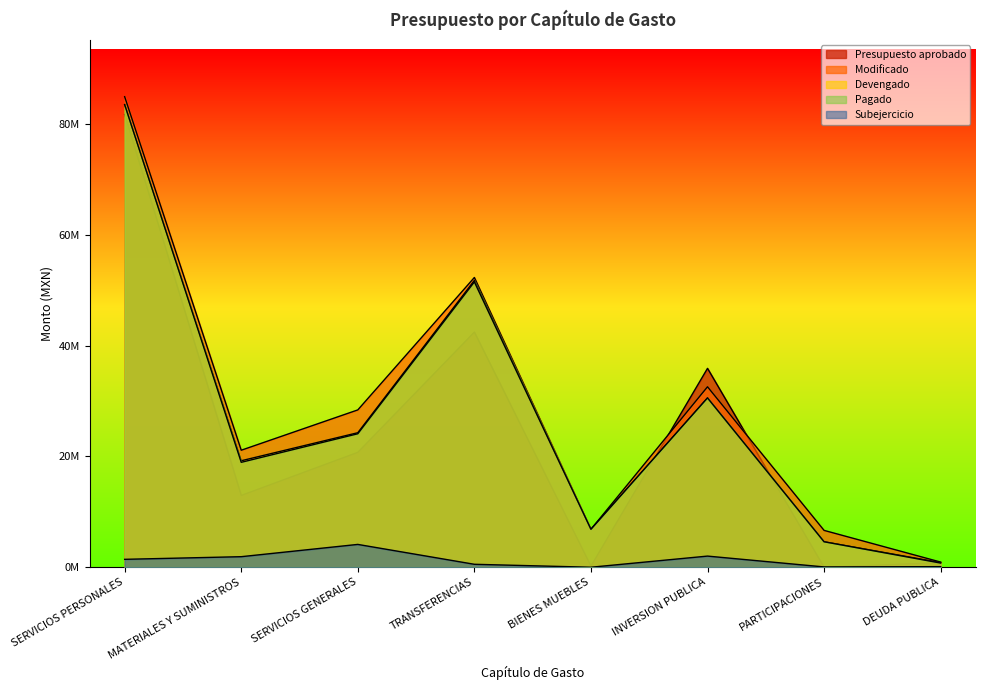

Rank the series at BIENES MUEBLES from lowest to highest value.

Subejercicio, Presupuesto aprobado, Modificado, Devengado, Pagado